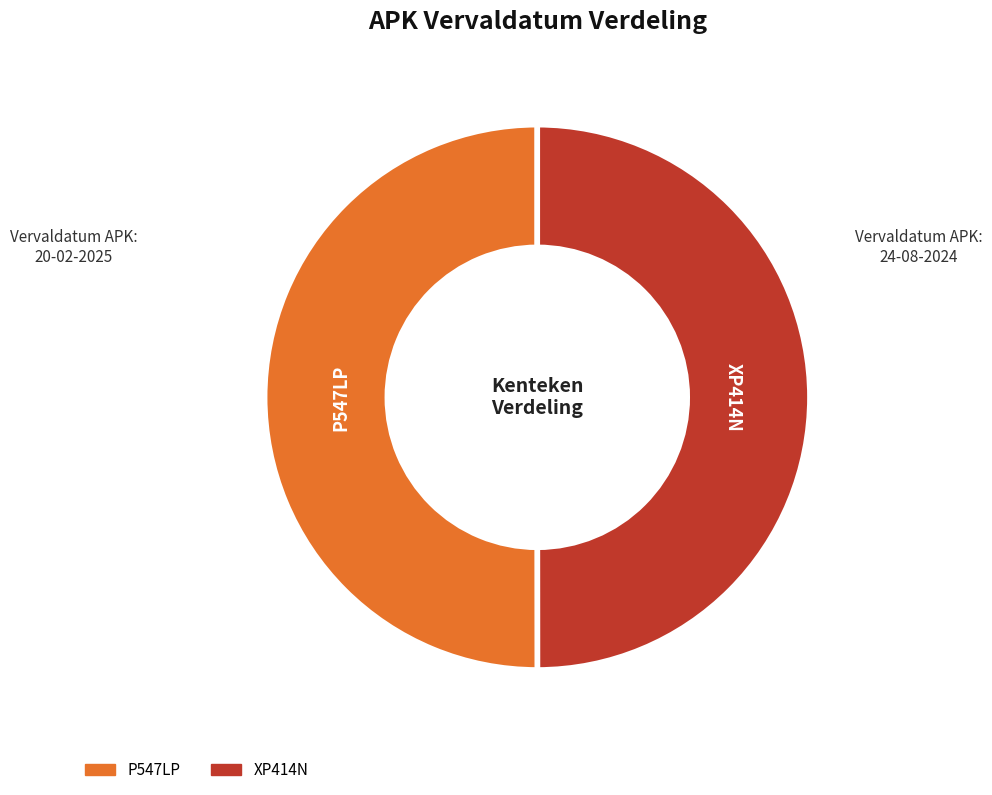

Do XP414N and P547LP together represent more than half of the pie?

Yes